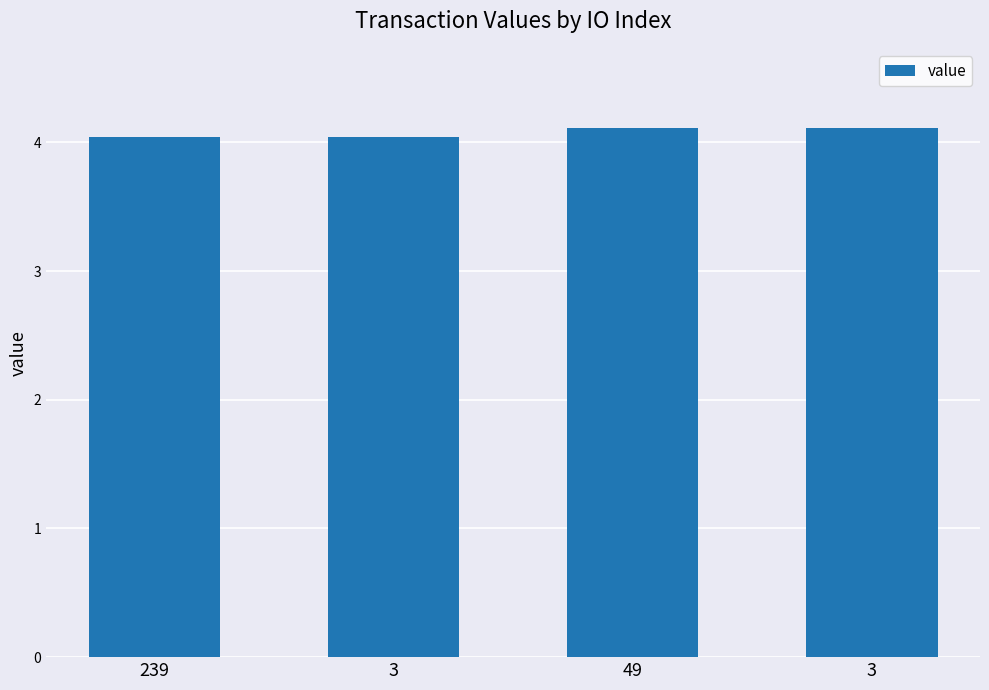

Reading left to right, transcribe all the data shown in this chart.

4.0	4.0	4.1	4.1